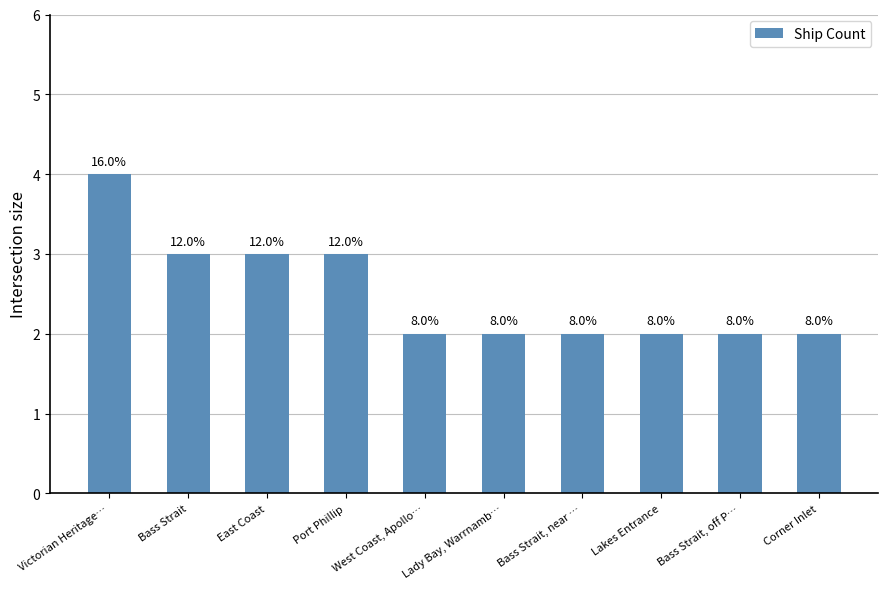

What is the value of the 9th bar from the left?

2